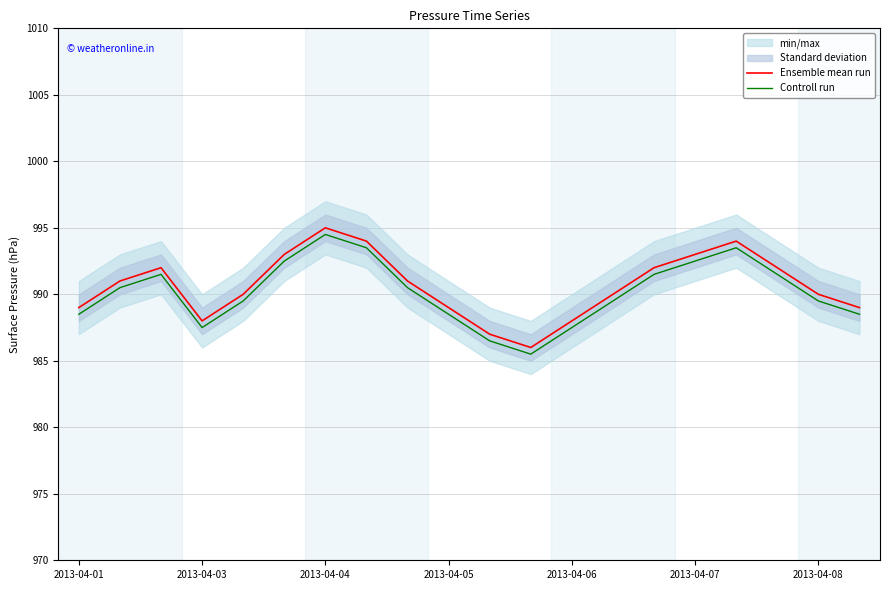

The value of Controll run at 19 is 225.5. True or false?

False